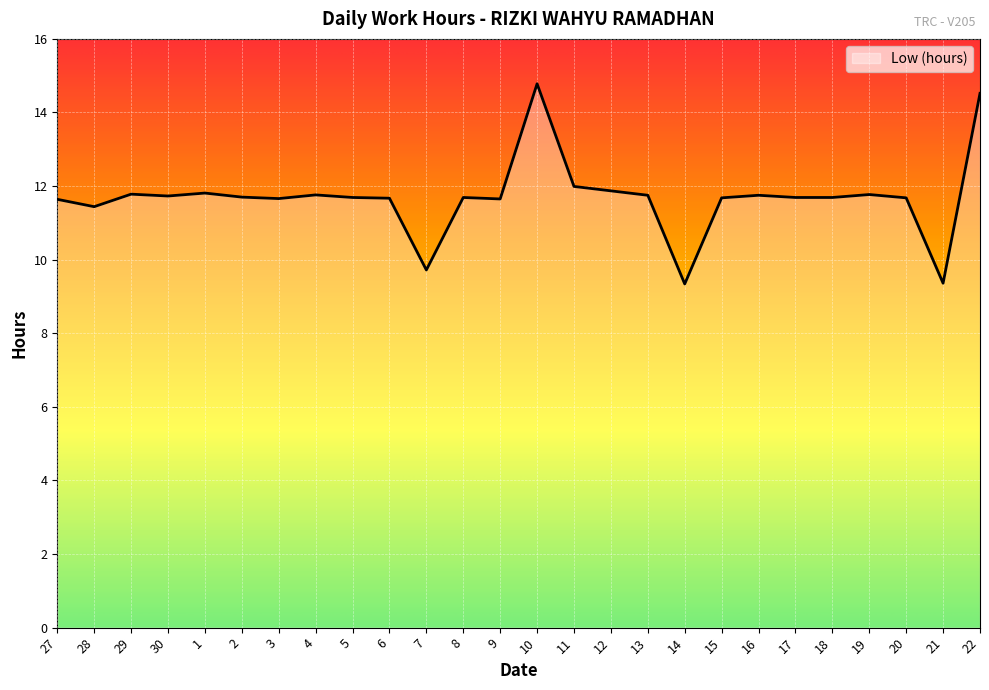

What position from the right is 17?

6